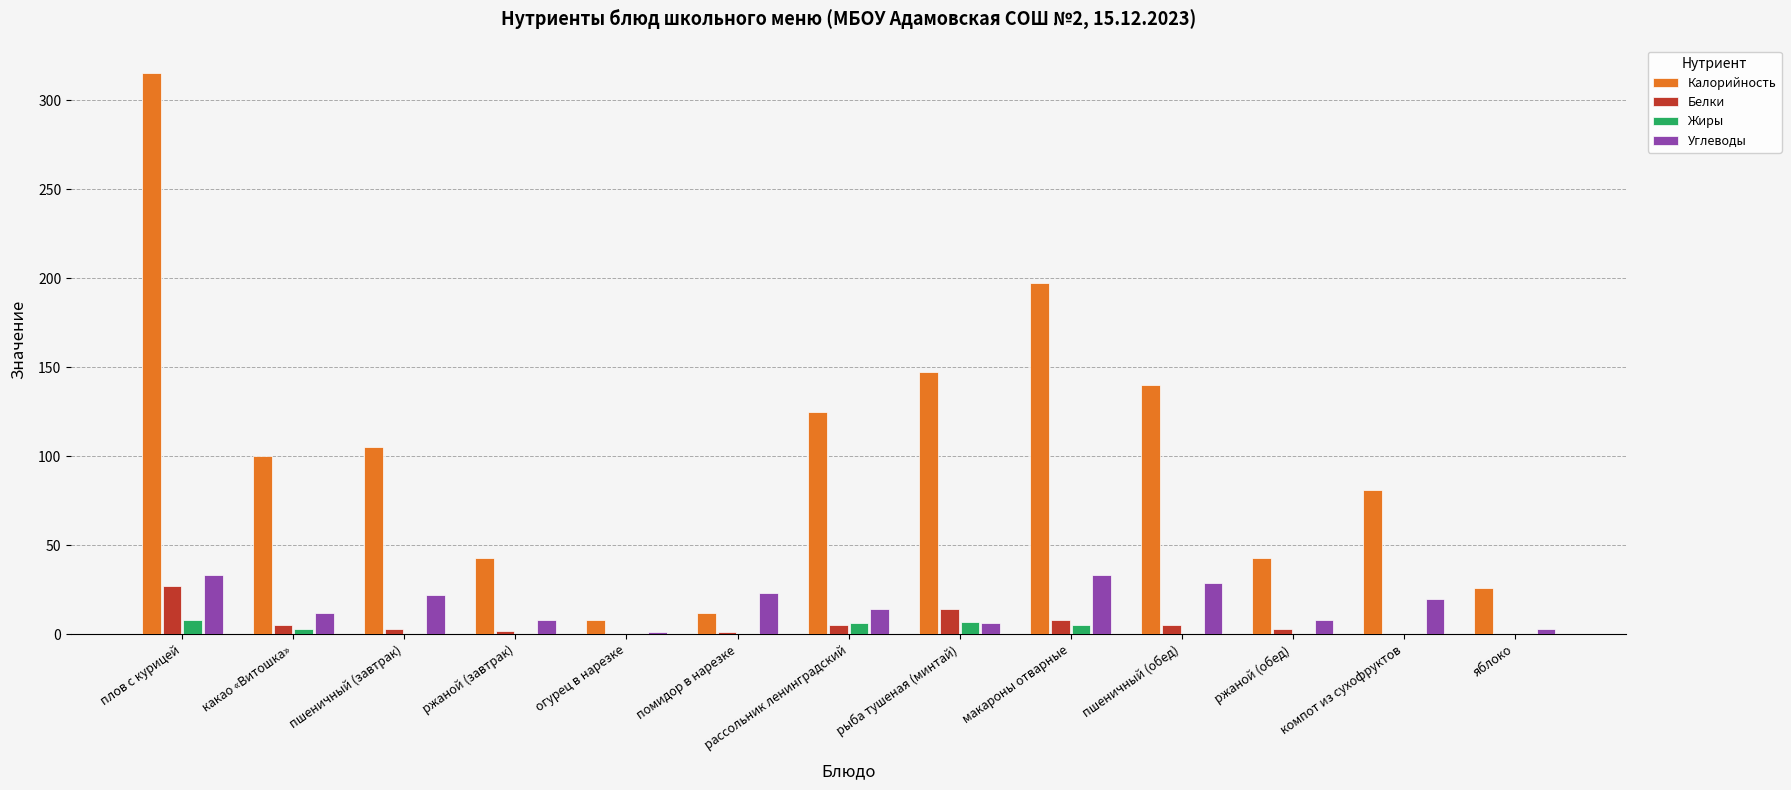

Which category has the highest value across all series?

плов с курицей